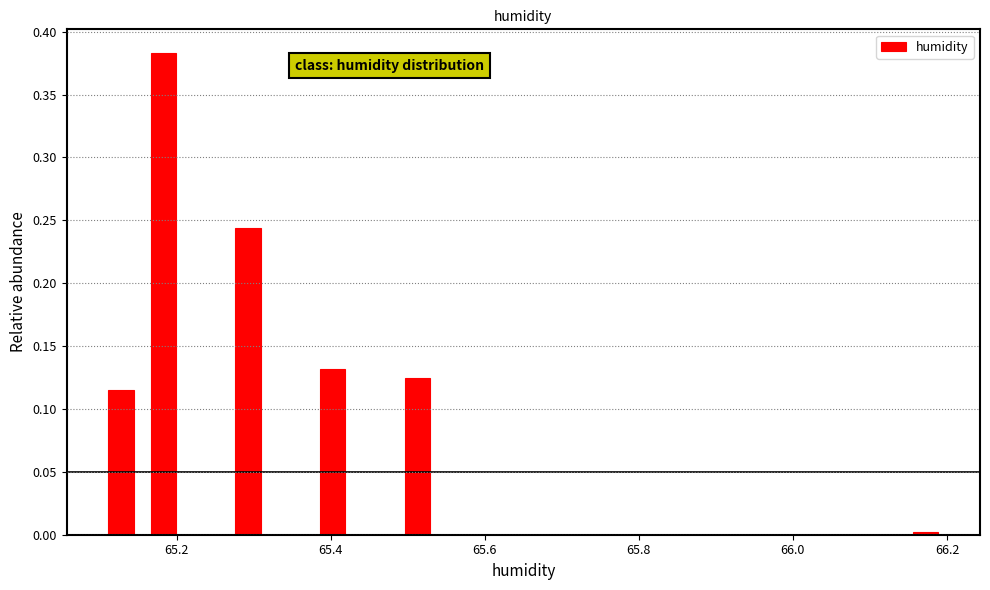

Around what value on the x-axis is the tallest bar? Give the approximate position of its centre, as read against the axis.

65.18